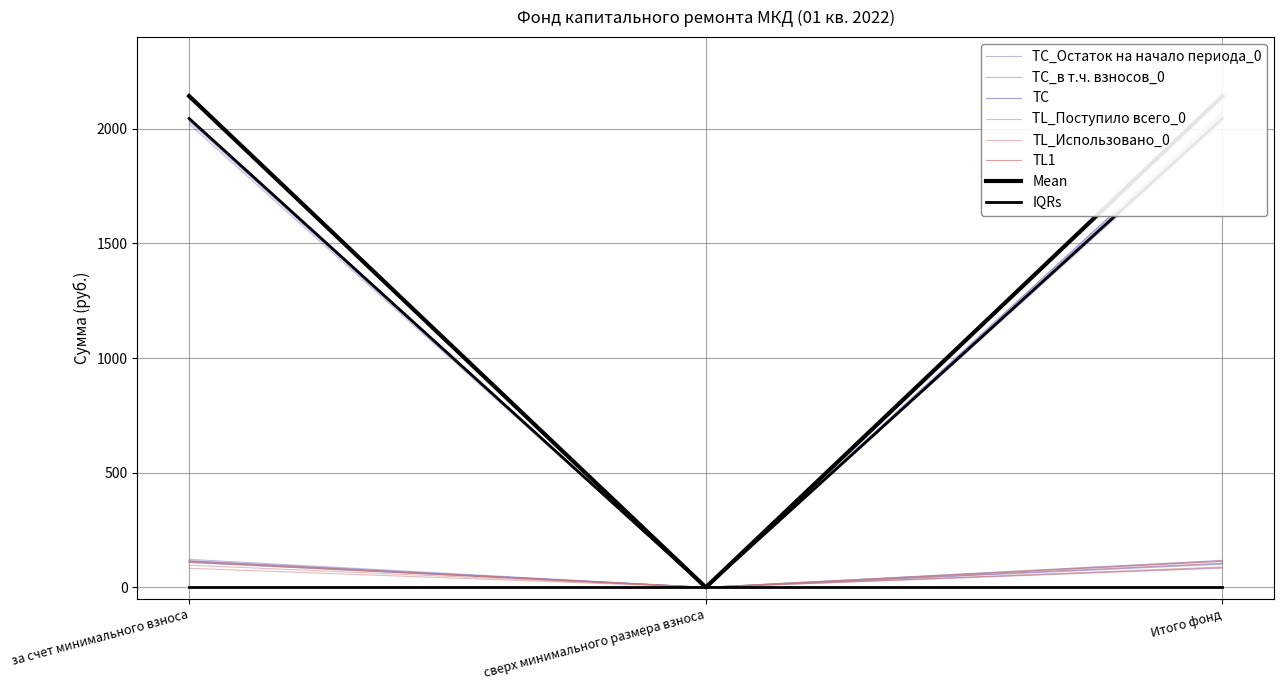

Which has a higher value, сверх минимального размера взноса or Итого фонд?

Итого фонд